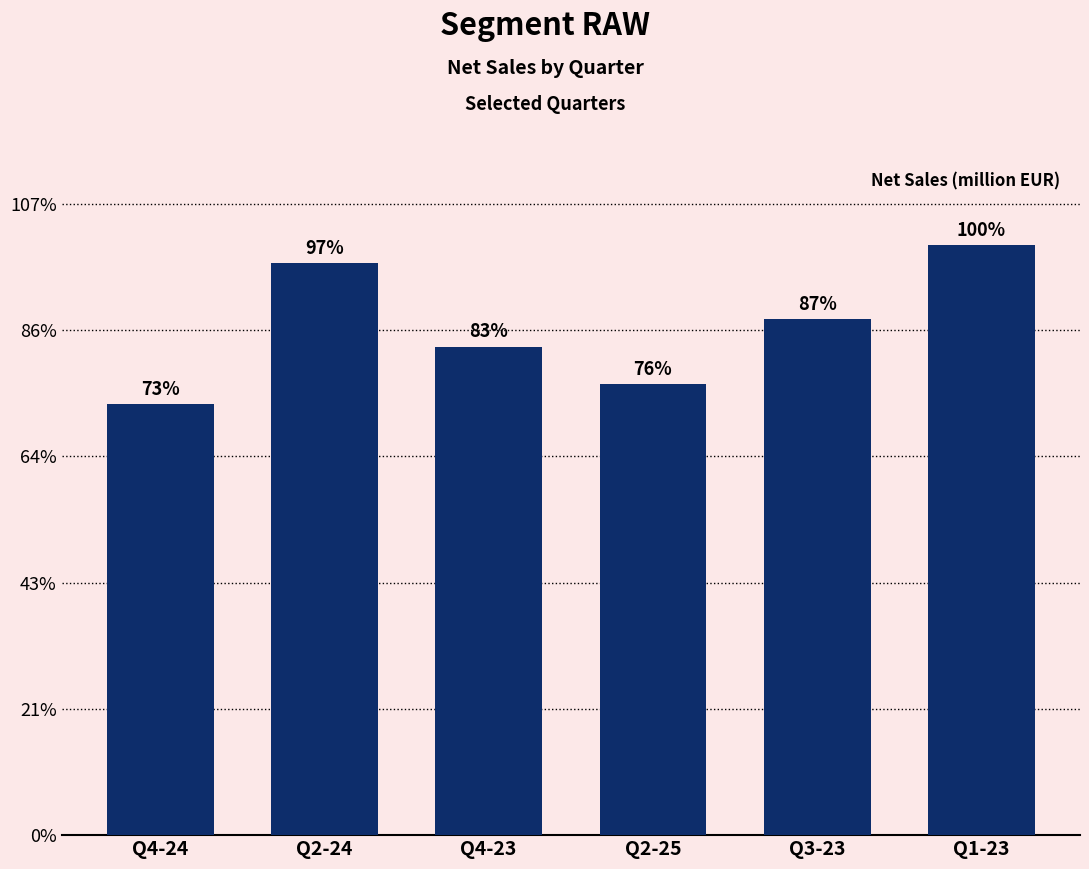

Are the bars horizontal?

No